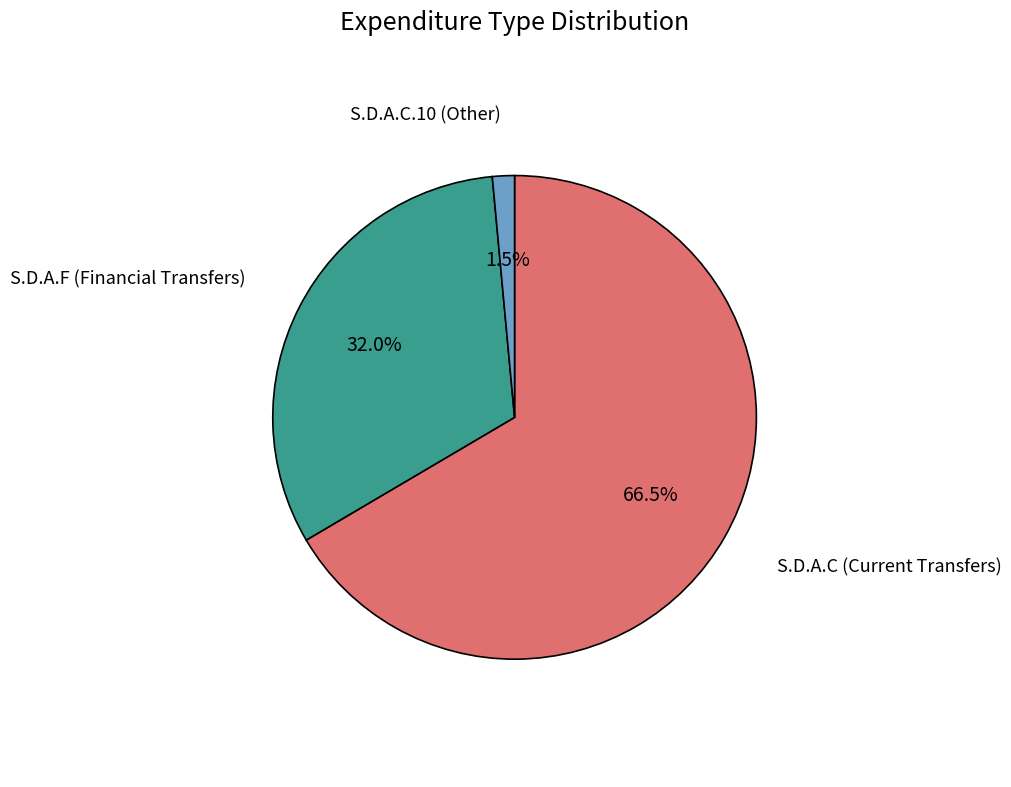

Is there any slice that represents more than half of the pie?

Yes